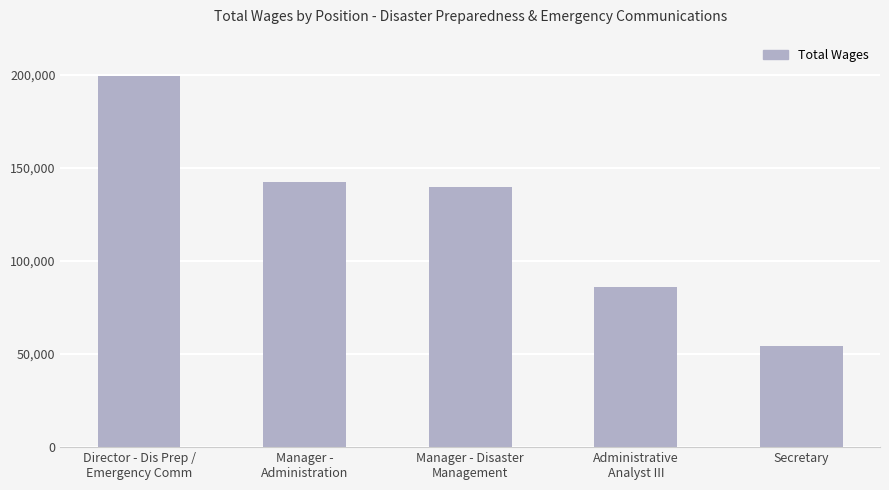

The chart shows a value of 41067 at Director - Dis Prep /
Emergency Comm. True or false?

False